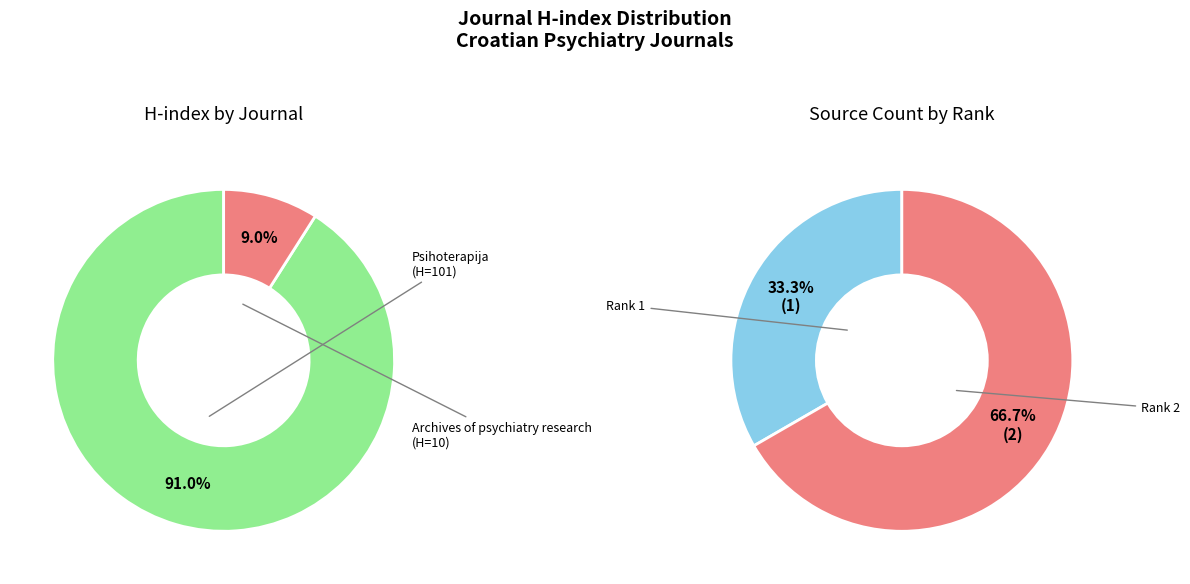

What portion of the pie excludes Psihoterapija?

9.0%